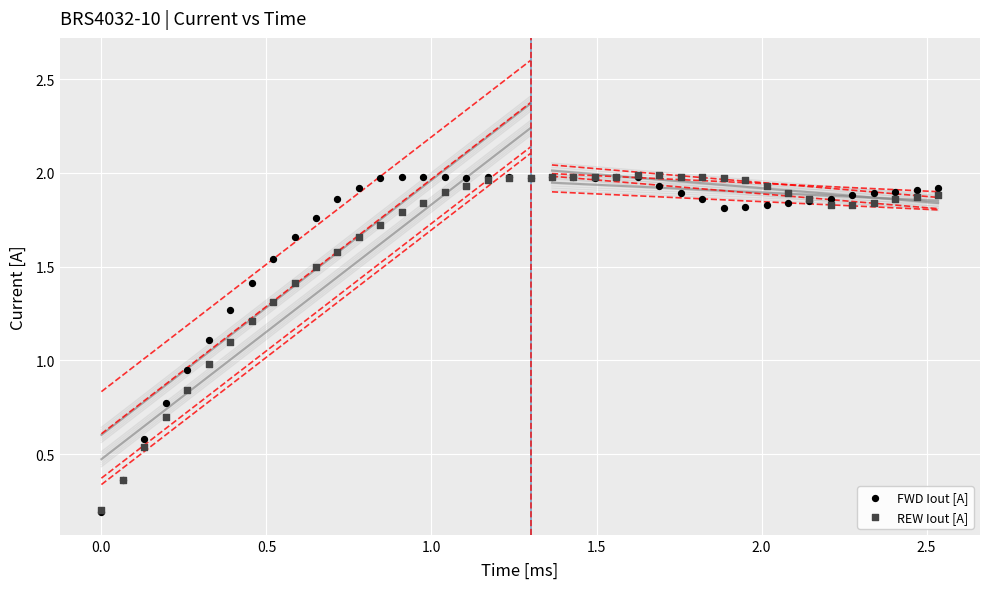

What are all the series names shown in the legend?

FWD Iout [A], REW Iout [A]